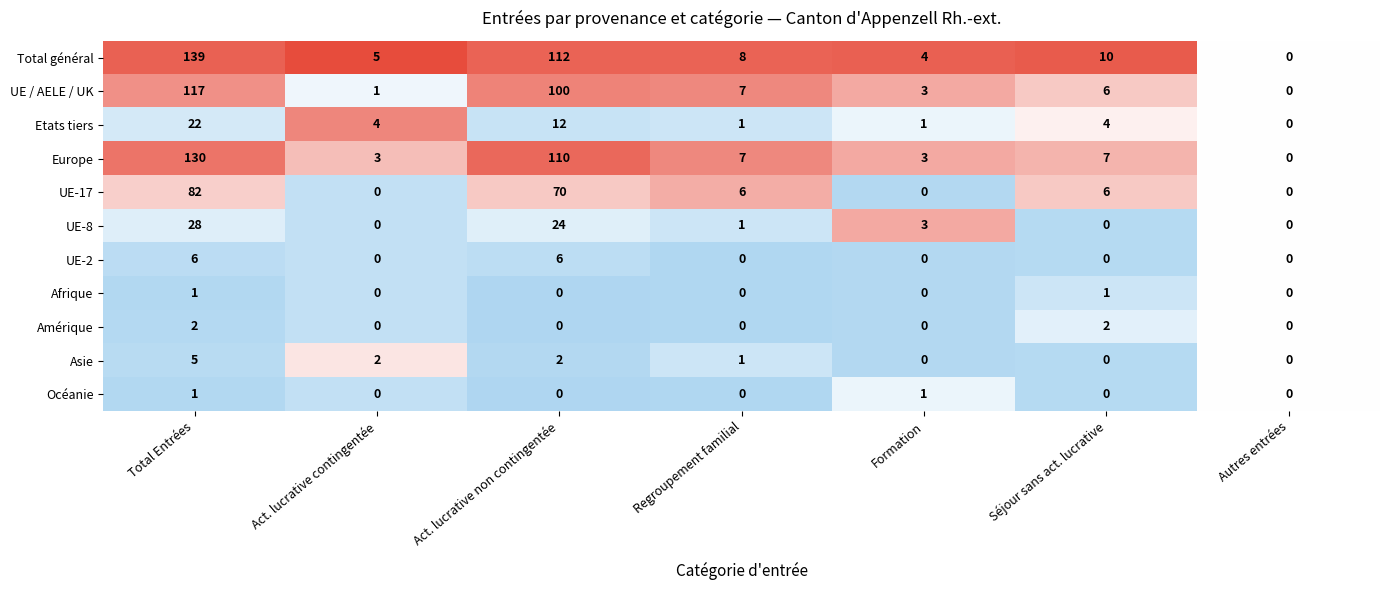

Which label corresponds to the largest value in the chart?

Total Entrées